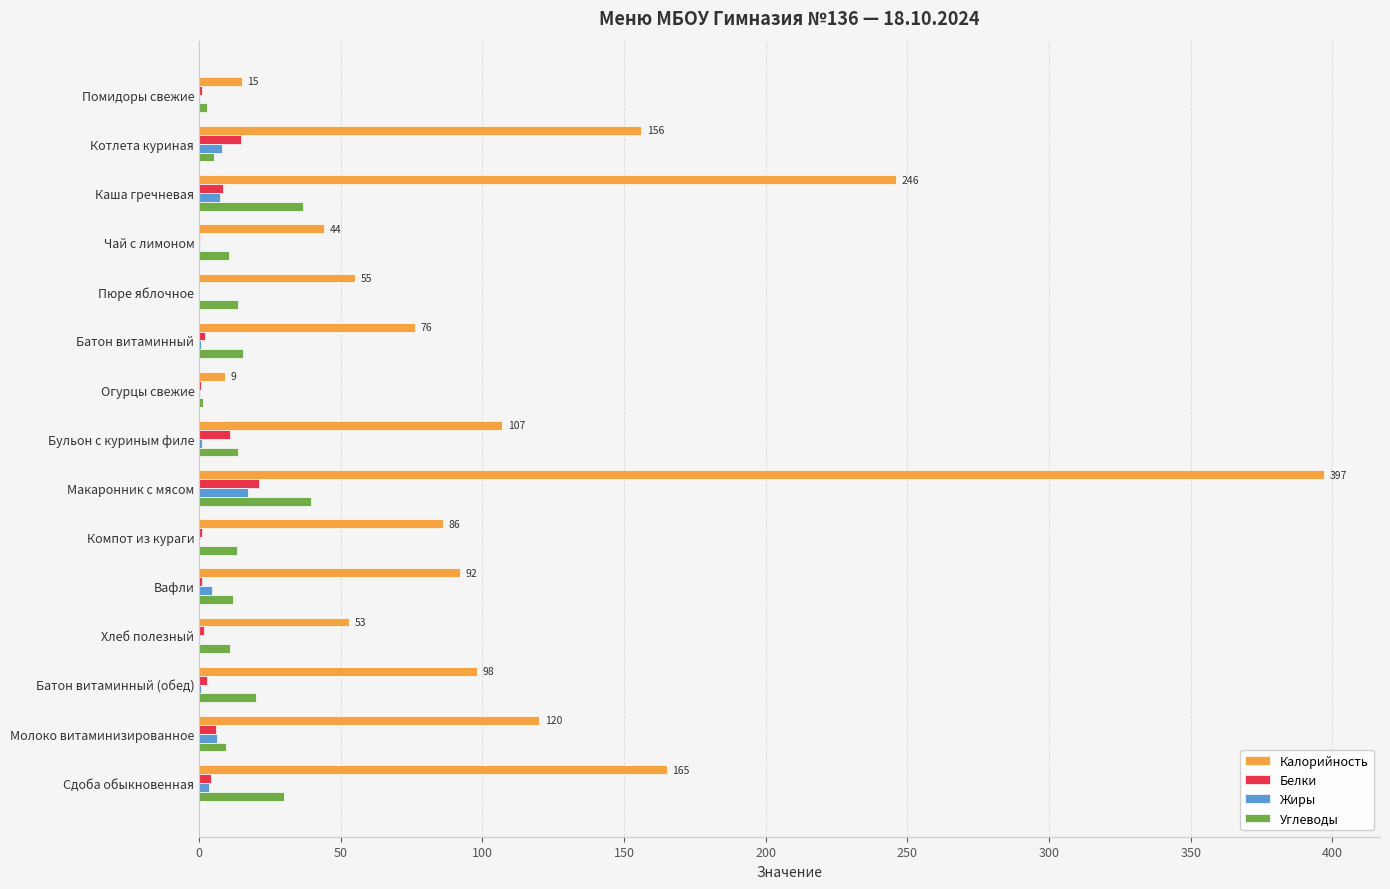

Which series has the largest range (max minus min)?

Калорийность